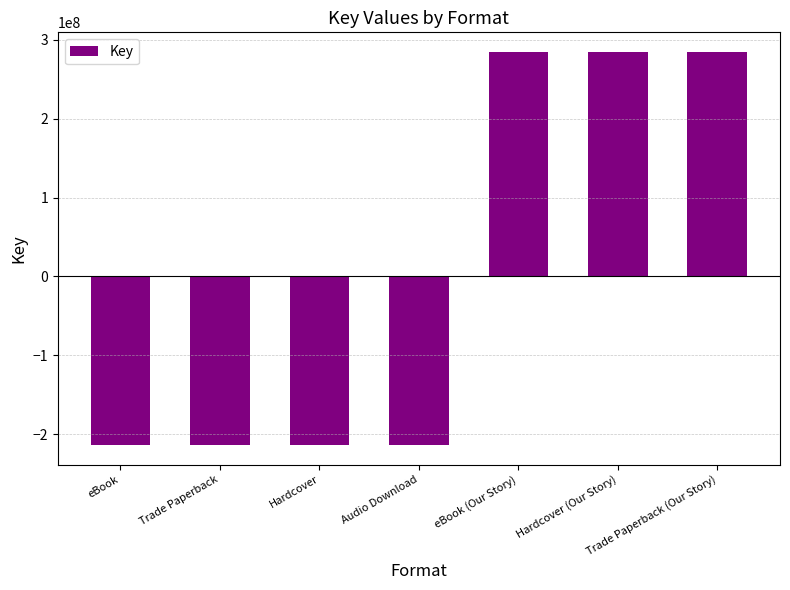

What is the approximate value at Hardcover?

-213367754.1